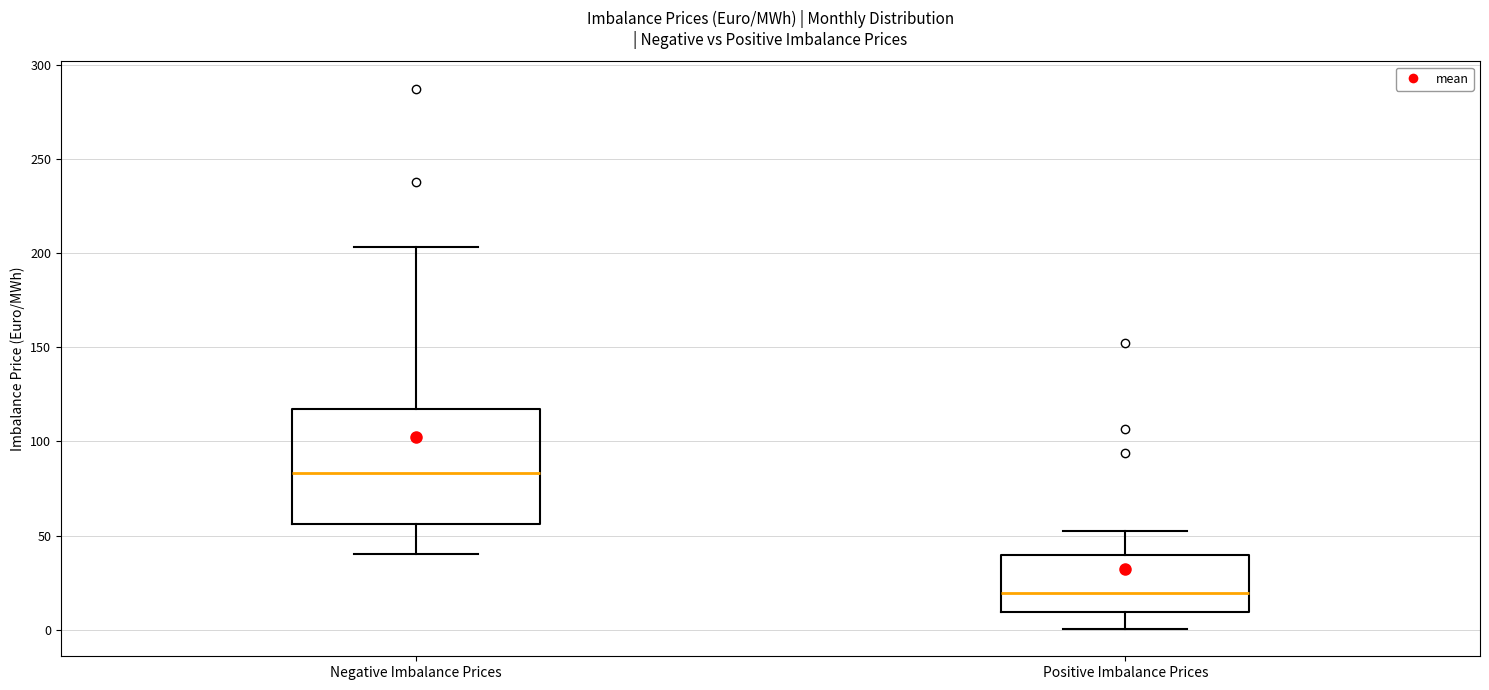

Reading left to right, transcribe this box plot: for each box, give where its median line is, the range the box spans, and where its two whiskers end, as read against the y-axis. The values are not printed on the chart, so give them approximately, as read against the axis.

Negative Imbalance Prices: median 85, box 55 to 115, whiskers 40 to 205
Positive Imbalance Prices: median 20, box 10 to 40, whiskers 0 to 50